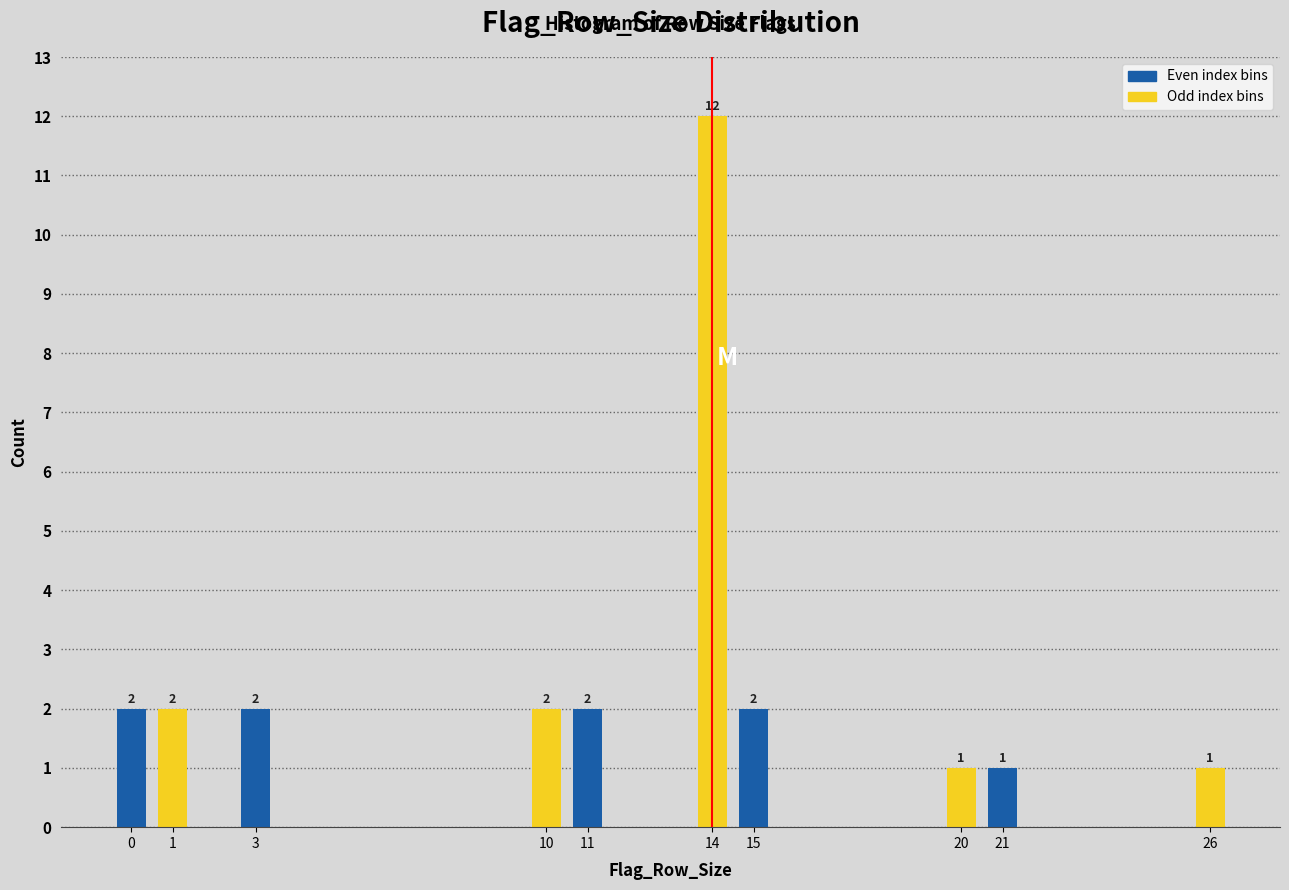

Reading left to right, what are all the values shown in this chart?

2	2	2	2	2	12	2	1	1	1